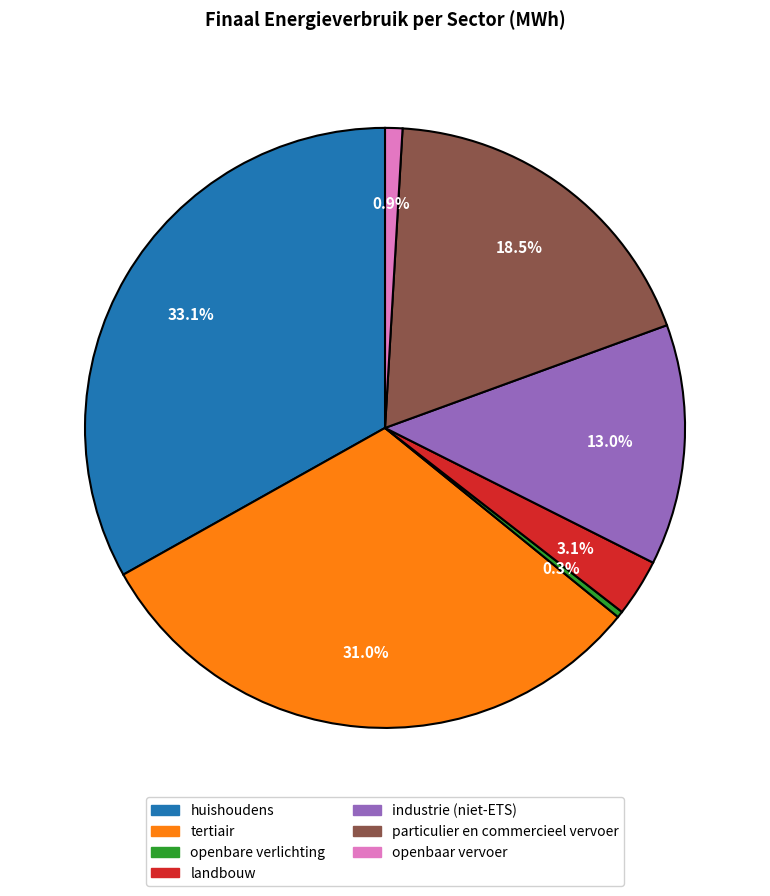

How many segments does this pie chart have?

7